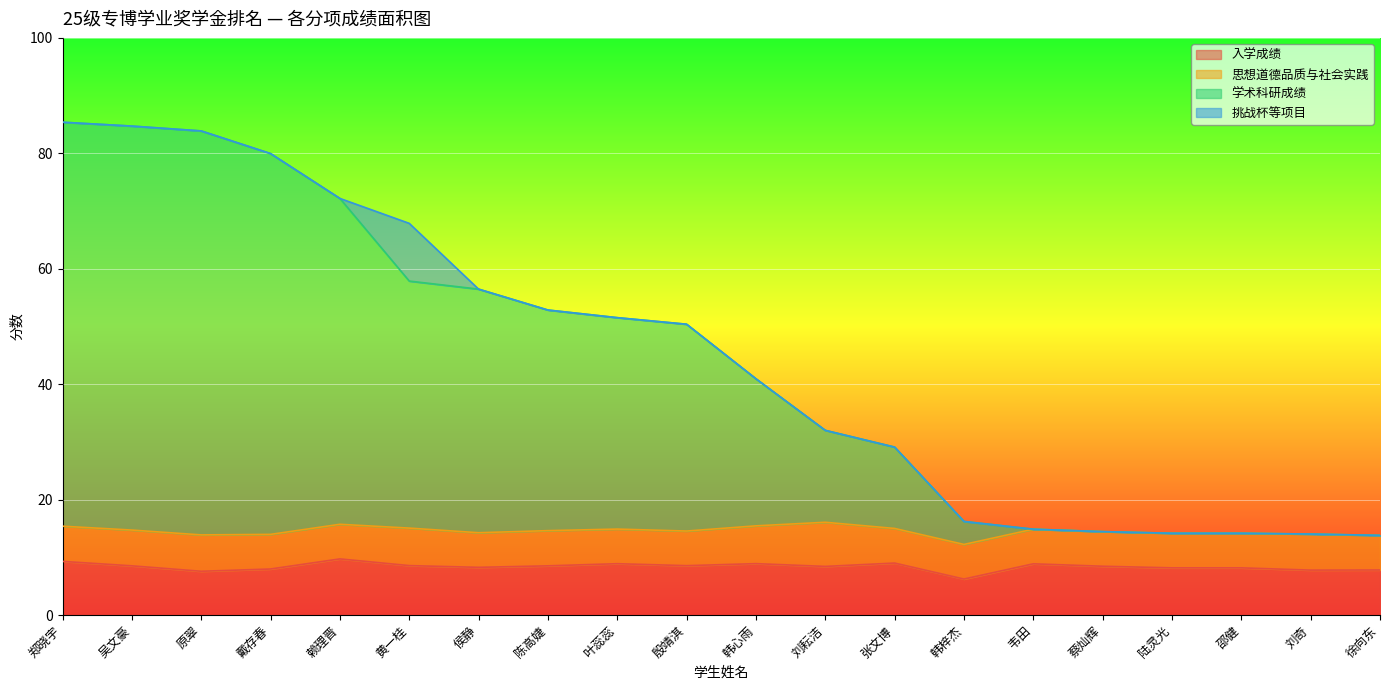

What is the total value across all series at 赖理晋?

72.2